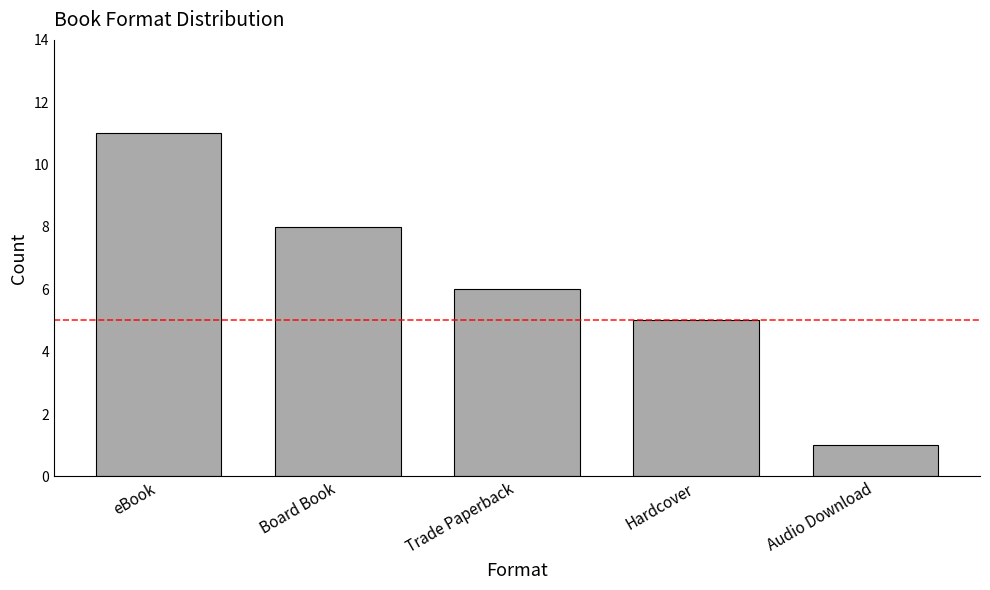

What is the smallest value displayed?

1